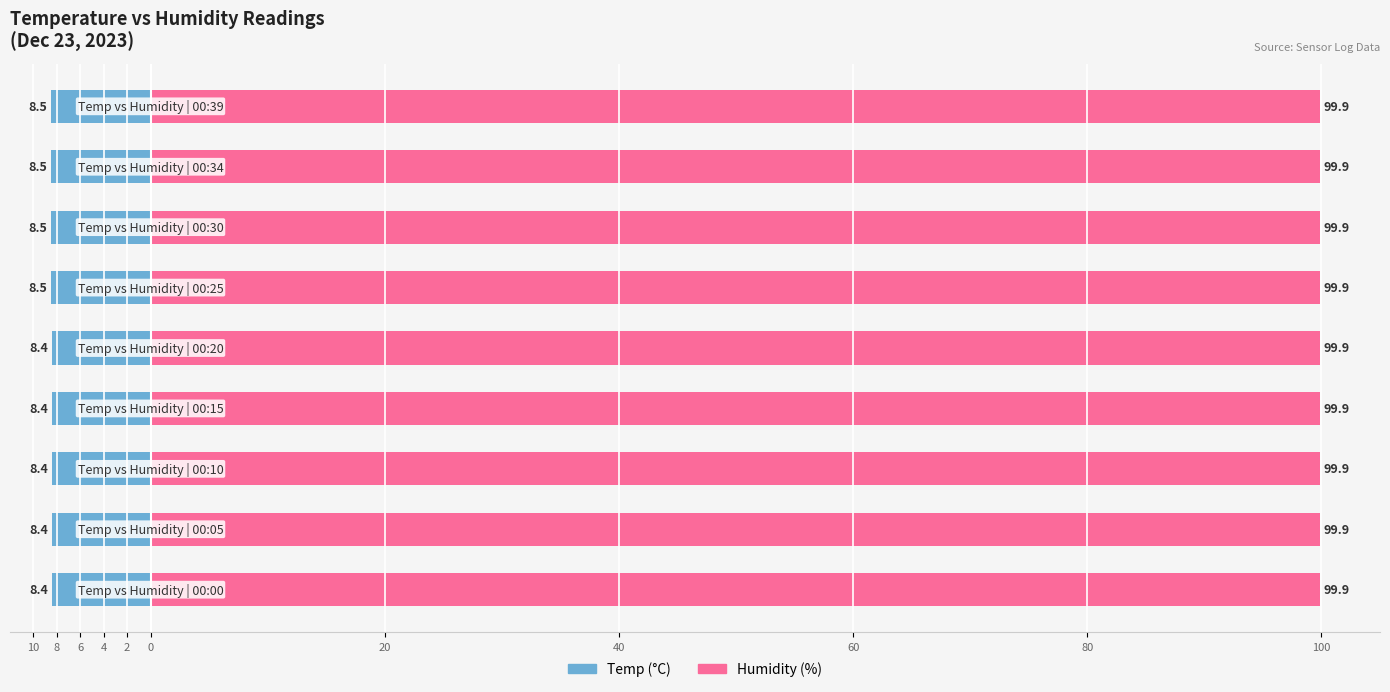

Rank the series at 6 from highest to lowest value.

Humidity (%), Temp (°C)